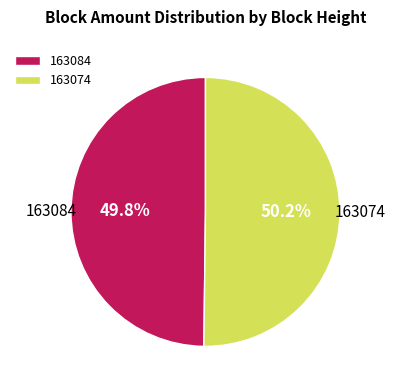

Count the number of slices in the pie.

2